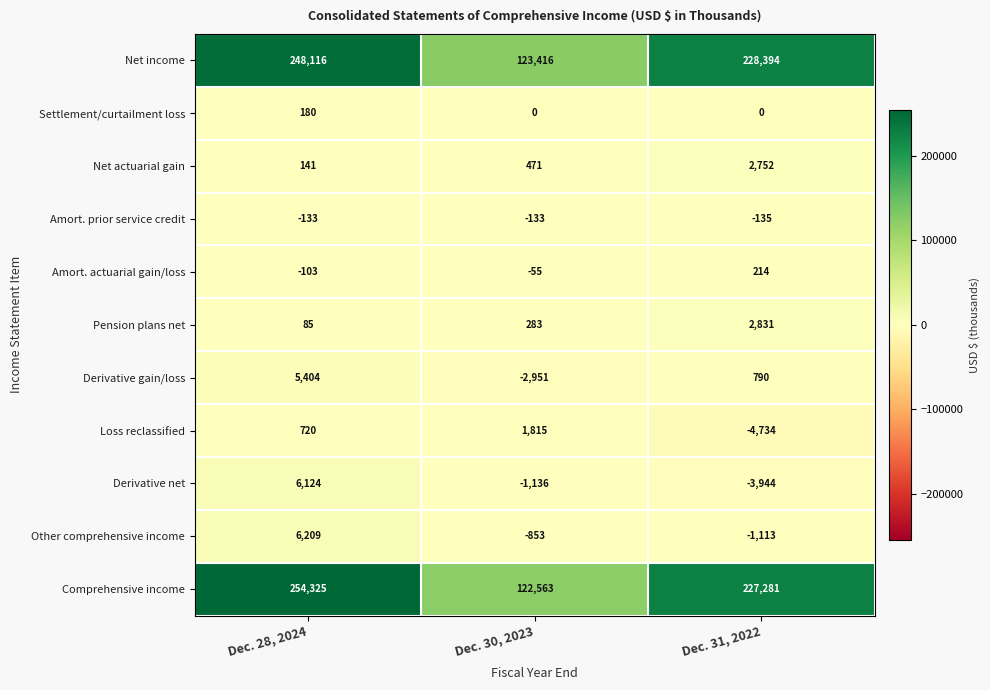

What is the sum of all Derivative gain/loss values?

3243